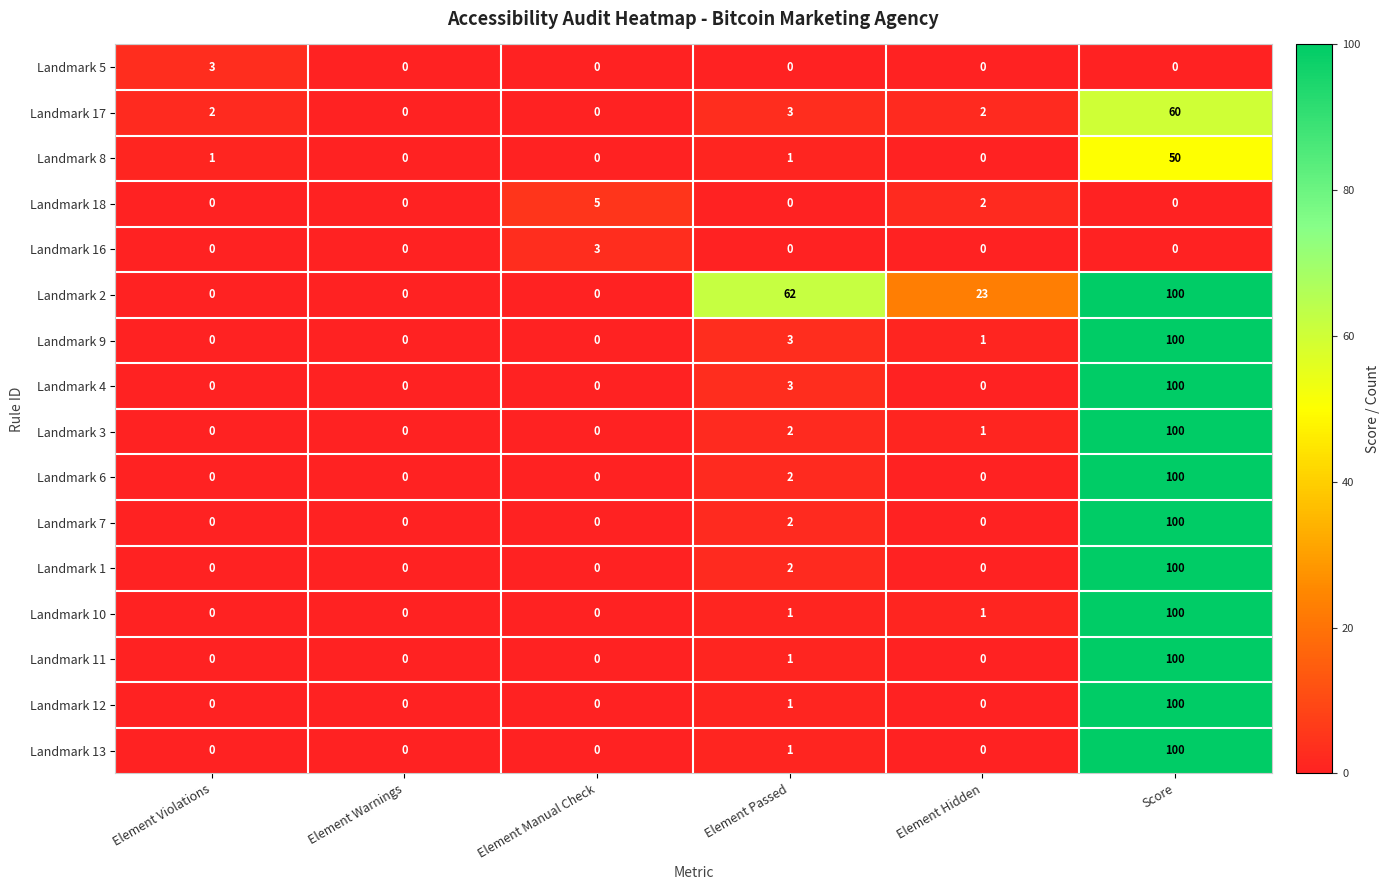

Is it true that Landmark 17 equals 2 at Element Violations?

True